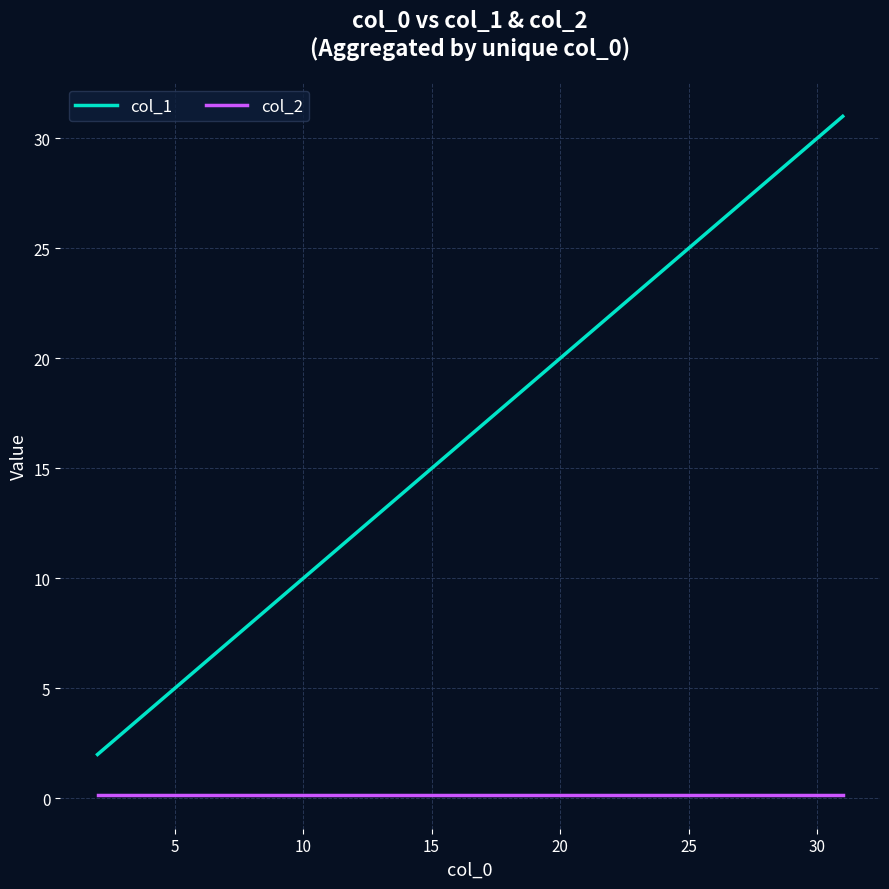

What is the highest value of the col_1 series?

31.0